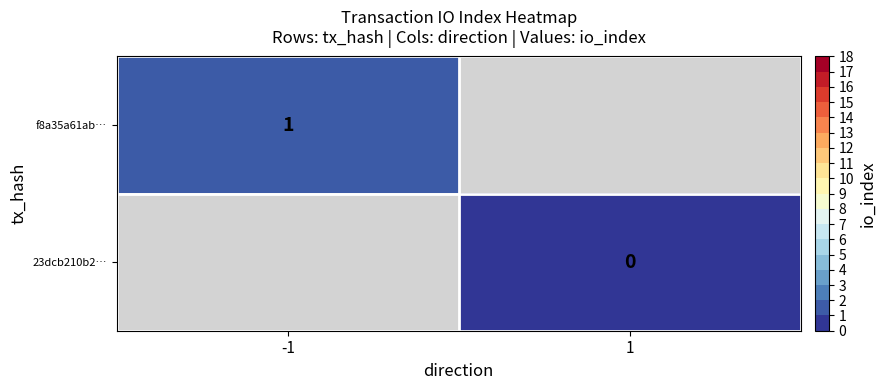

The f8a35a61ab… series shows 0 at -1. True or false?

False